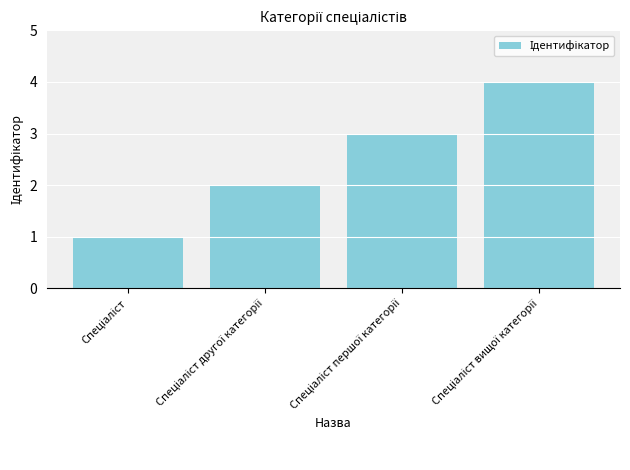

What is the sum of all values?

10